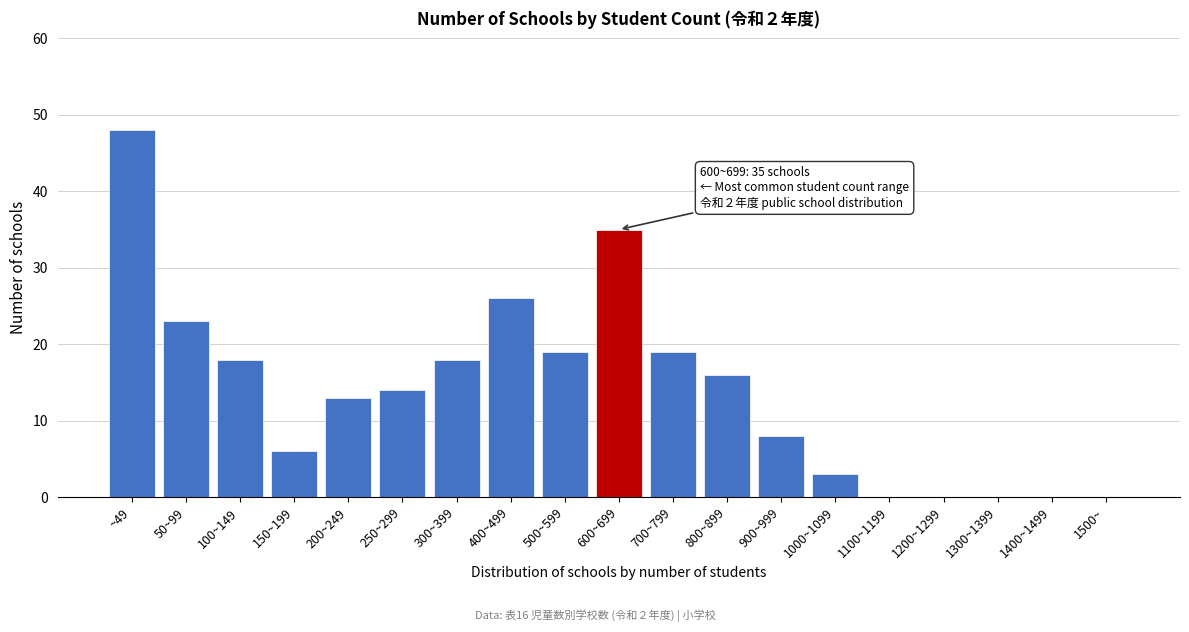

Reading right to left, transcribe all the data shown in this chart.

1500~=0	1400~1499=0	1300~1399=0	1200~1299=0	1100~1199=0	1000~1099=3	900~999=8	800~899=16	700~799=19	600~699=35	500~599=19	400~499=26	300~399=18	250~299=14	200~249=13	150~199=6	100~149=18	50~99=23	~49=48